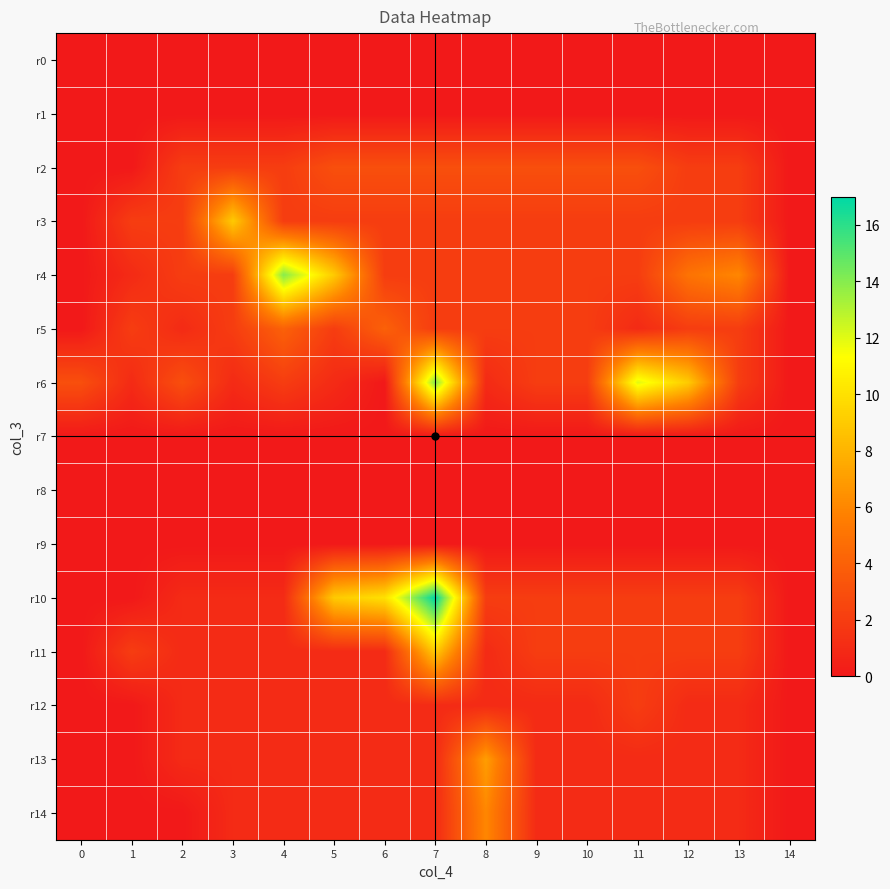

What is the spread (max minus min) of values at 4?

14